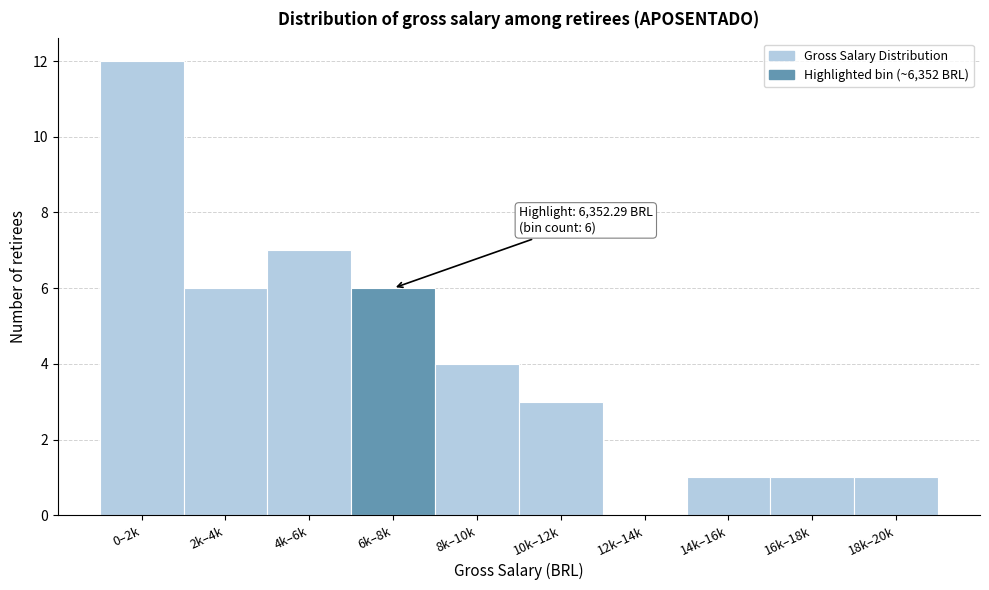

Reading right to left, transcribe all the data shown in this chart.

18k–20k=1	16k–18k=1	14k–16k=1	12k–14k=0	10k–12k=3	8k–10k=4	6k–8k=6	4k–6k=7	2k–4k=6	0–2k=12